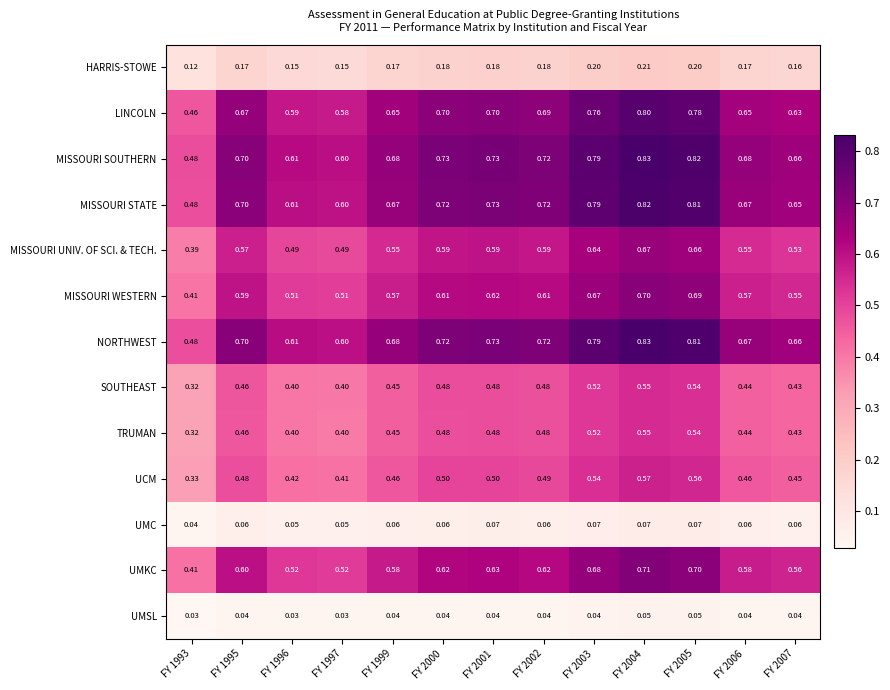

What is the difference between the highest and lowest values at FY 2002?

0.7